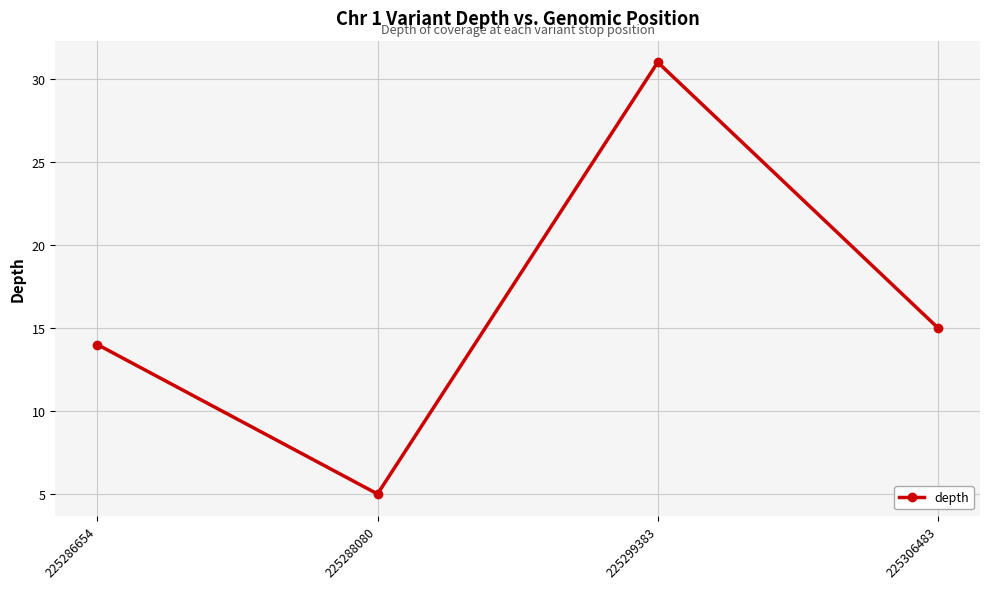

What is the value of the 1st point from the left?

14